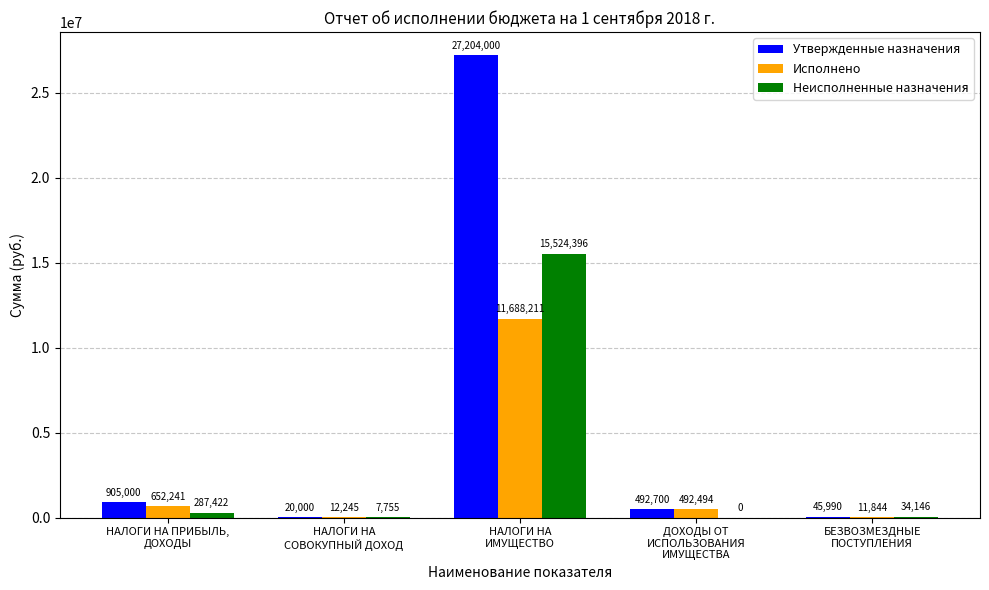

Which series has the largest total across all categories?

Утвержденные назначения